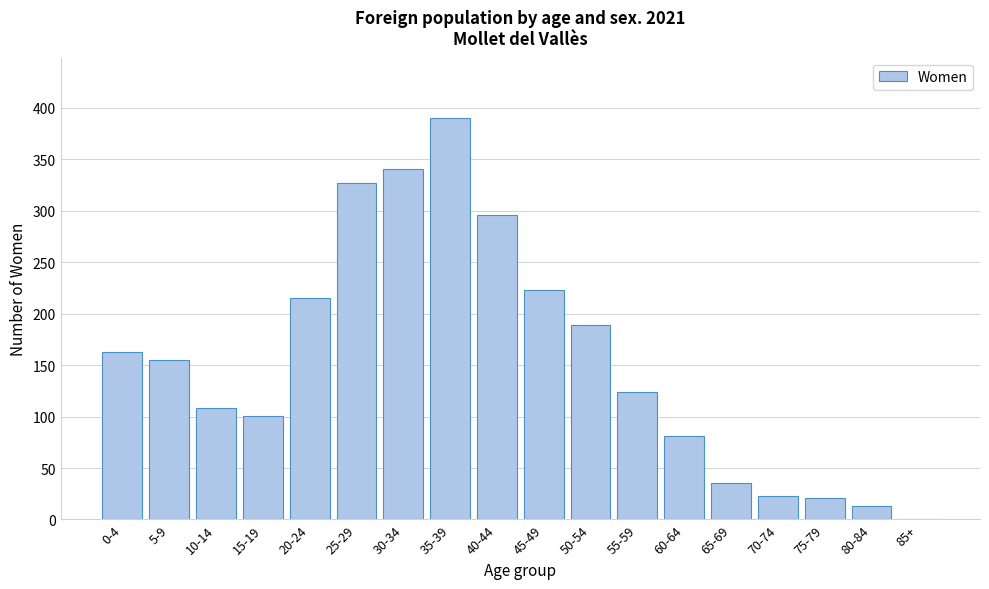

Reading right to left, transcribe all the data shown in this chart.

85+=0	80-84=13	75-79=21	70-74=23	65-69=35	60-64=81	55-59=124	50-54=189	45-49=223	40-44=296	35-39=390	30-34=340	25-29=327	20-24=215	15-19=101	10-14=108	5-9=155	0-4=163